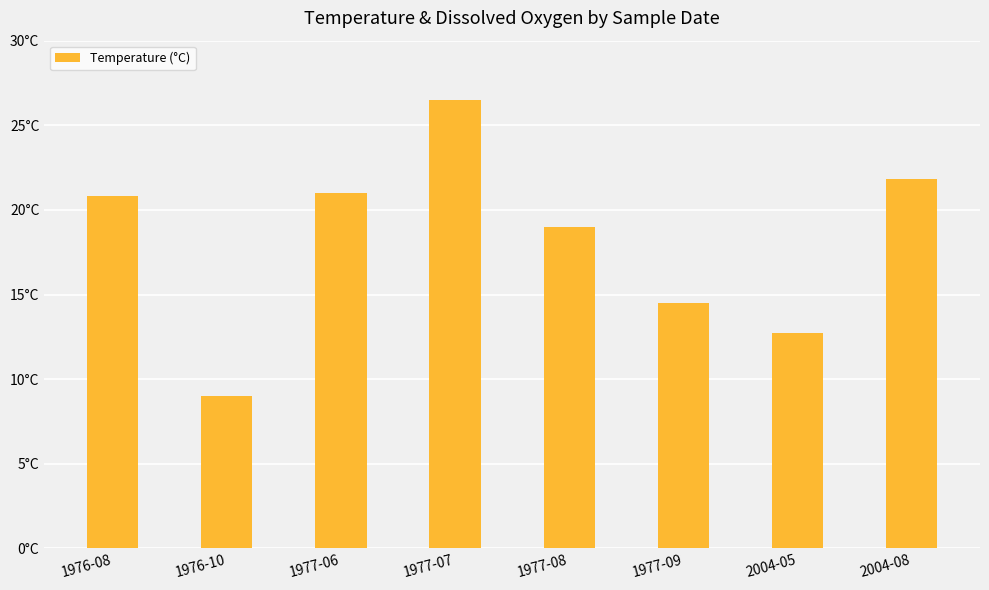

Reading right to left, transcribe all the data shown in this chart.

2004-08=21.8	2004-05=12.7	1977-09=14.5	1977-08=19.0	1977-07=26.5	1977-06=21.0	1976-10=9.0	1976-08=20.8